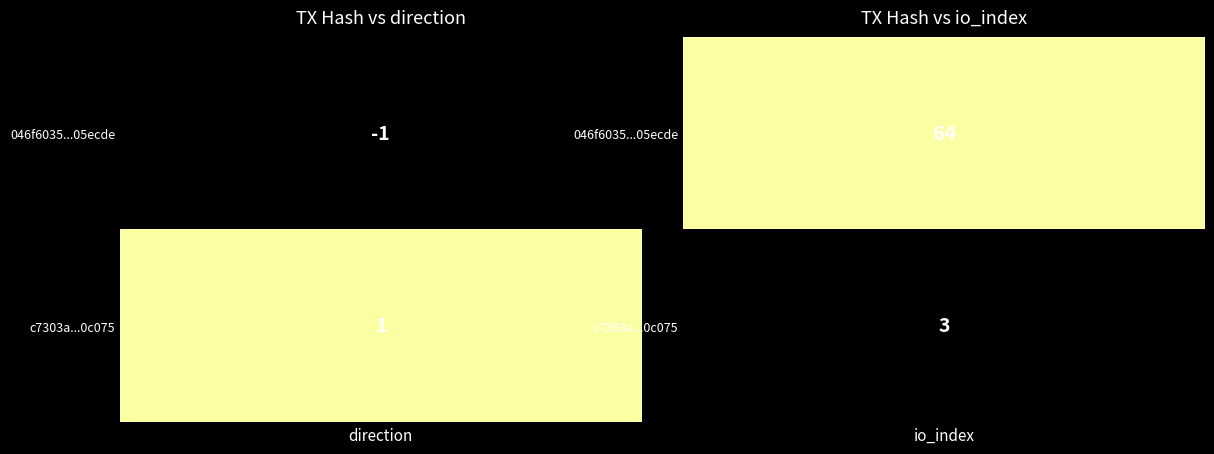

How many series are shown in this chart?

2